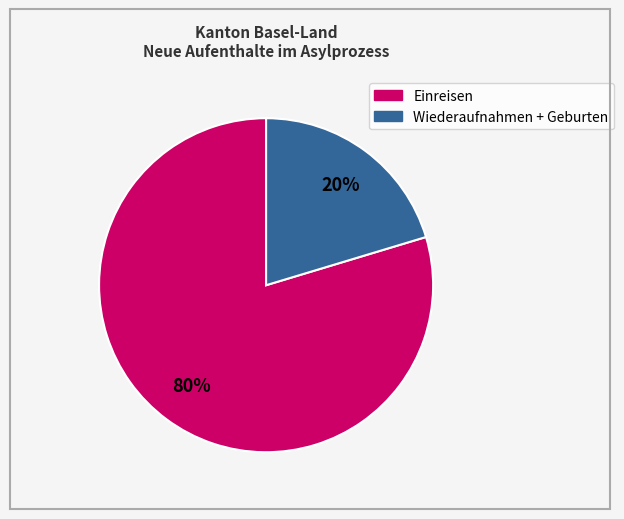

Does any single category account for the majority?

Yes